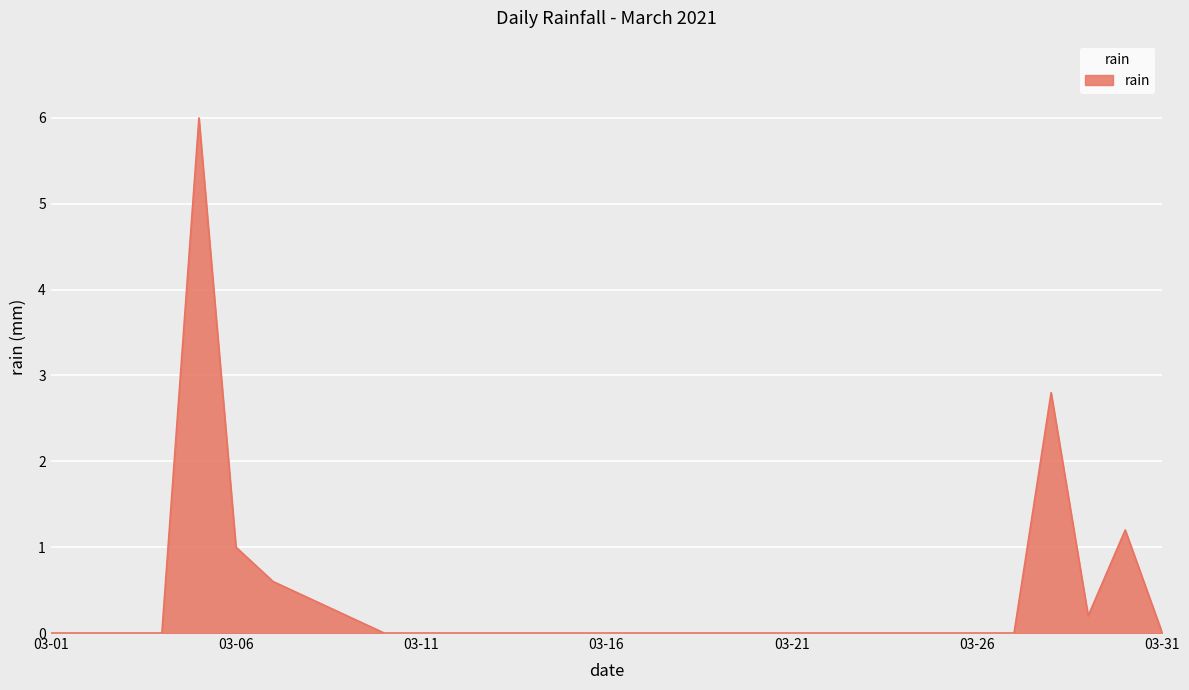

What is the difference between the maximum and minimum values?

6.0